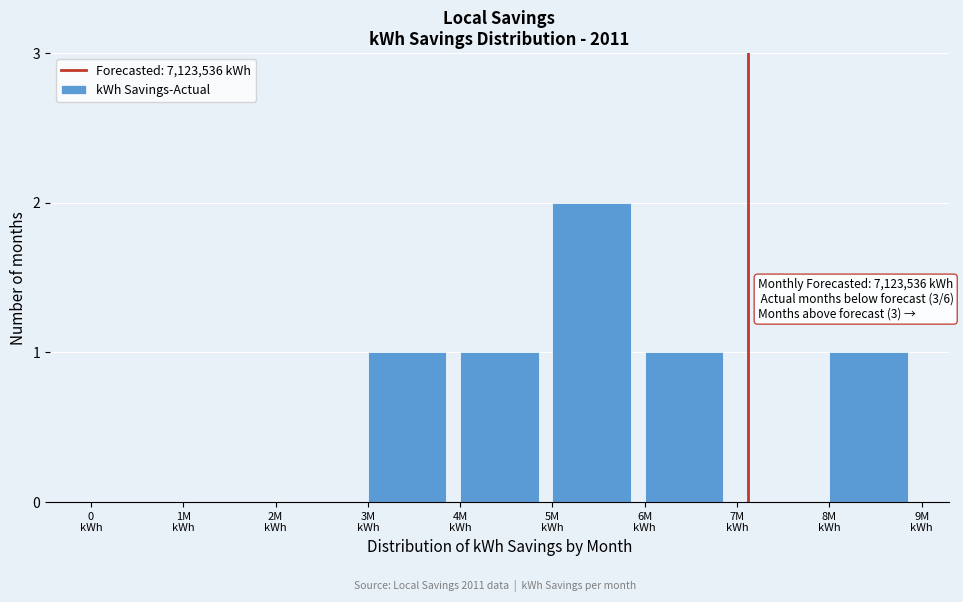

What is the sum of all values?

6